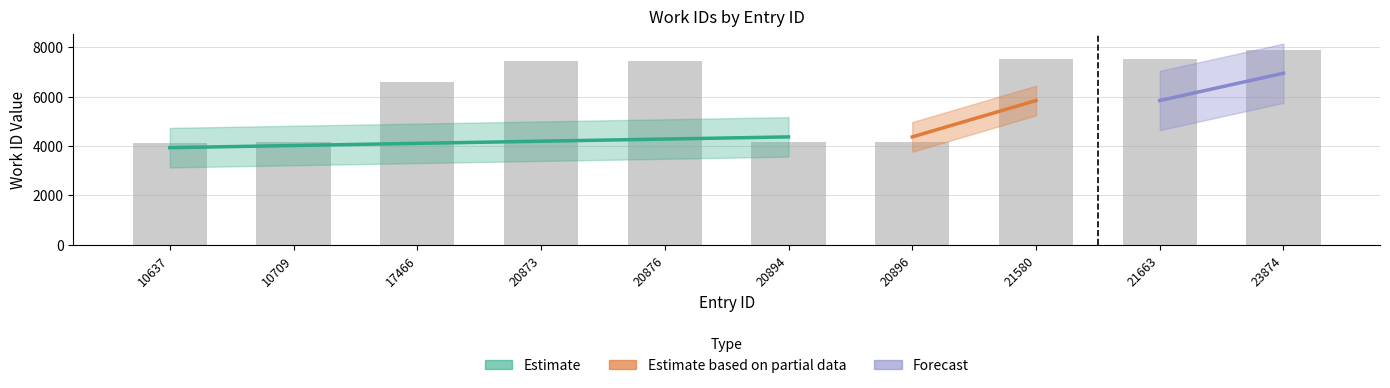

Rank the categories by value from highest to lowest.

23874, 21663, 21580, 20873, 20876, 17466, 10709, 20894, 20896, 10637